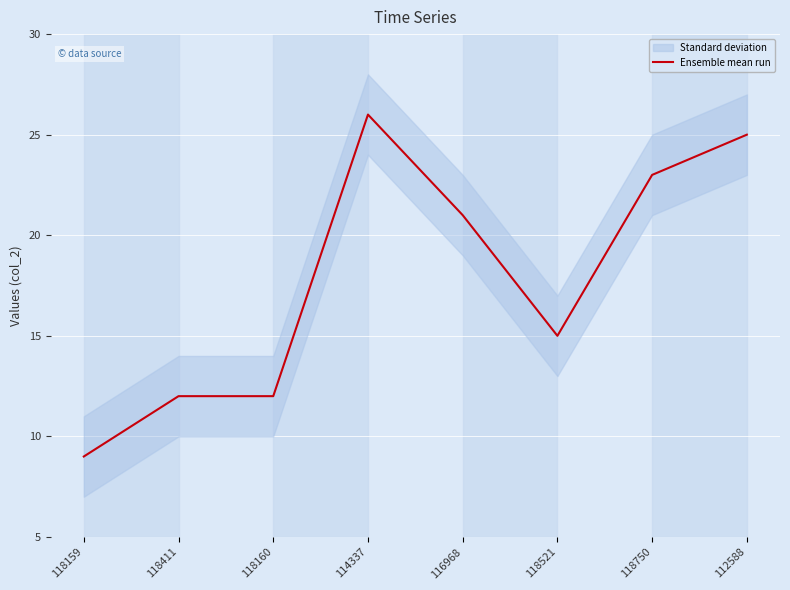

Where is the first local minimum?

118521